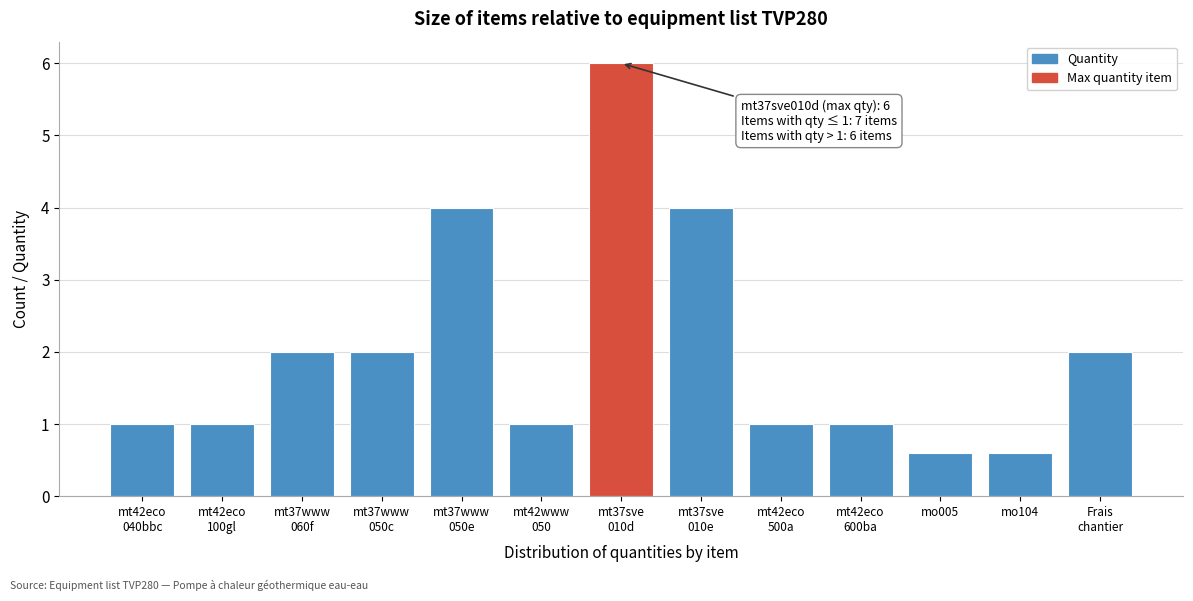

Reading right to left, extract all data points from this chart.

2.0	0.6	0.6	1.0	1.0	4.0	6.0	1.0	4.0	2.0	2.0	1.0	1.0